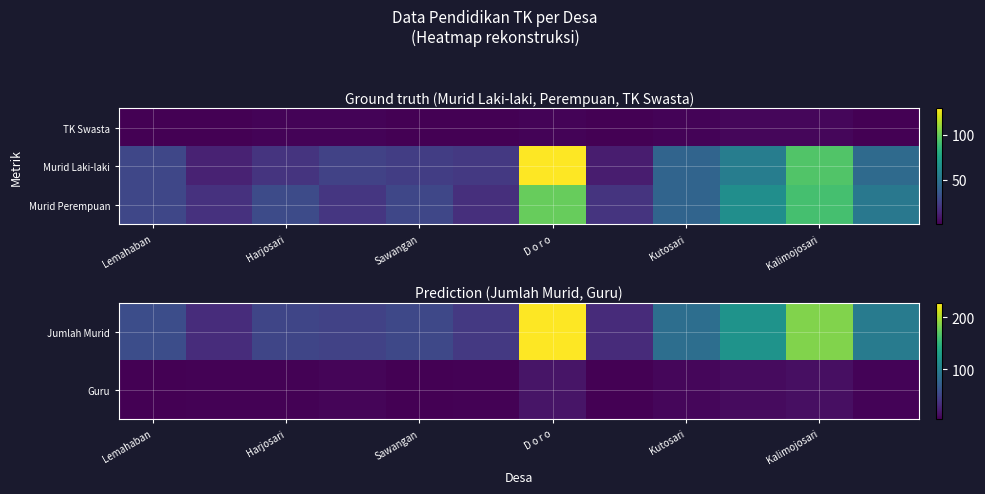

What is the sum of all Jumlah Murid values?

1021